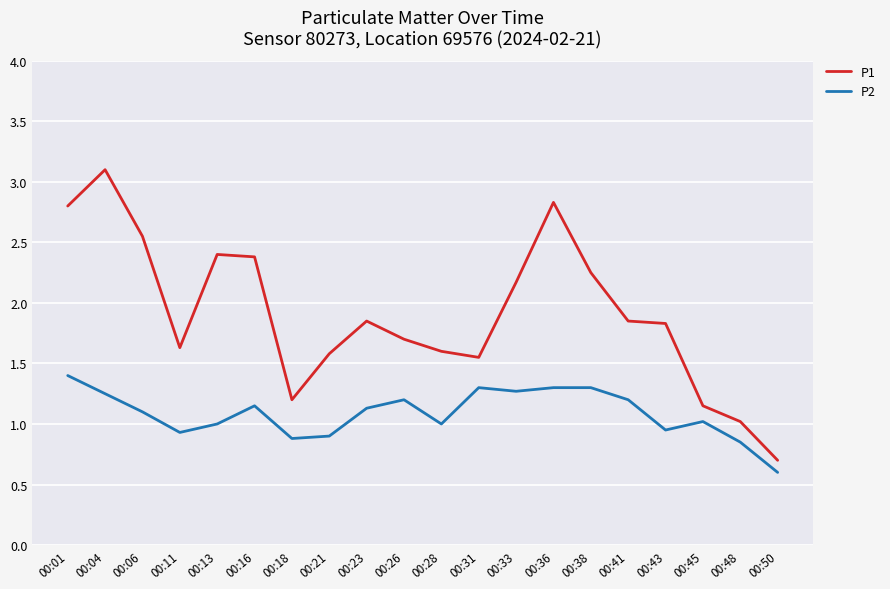

The P2 series shows 2.2 at 00:33. True or false?

False